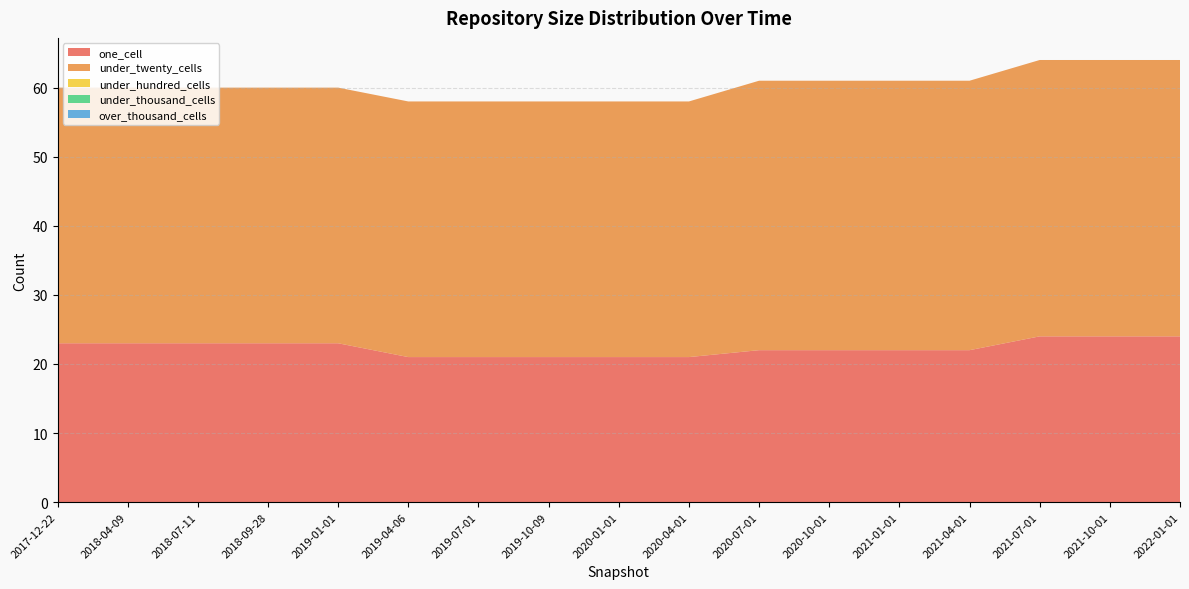

Reading left to right, list all the values displayed in this chart.

one_cell: 2017-12-22=23	2018-04-09=23	2018-07-11=23	2018-09-28=23	2019-01-01=23	2019-04-06=21	2019-07-01=21	2019-10-09=21	2020-01-01=21	2020-04-01=21	2020-07-01=22	2020-10-01=22	2021-01-01=22	2021-04-01=22	2021-07-01=24	2021-10-01=24	2022-01-01=24
under_twenty_cells: 2017-12-22=37	2018-04-09=37	2018-07-11=37	2018-09-28=37	2019-01-01=37	2019-04-06=37	2019-07-01=37	2019-10-09=37	2020-01-01=37	2020-04-01=37	2020-07-01=39	2020-10-01=39	2021-01-01=39	2021-04-01=39	2021-07-01=40	2021-10-01=40	2022-01-01=40
under_hundred_cells: 2017-12-22=0	2018-04-09=0	2018-07-11=0	2018-09-28=0	2019-01-01=0	2019-04-06=0	2019-07-01=0	2019-10-09=0	2020-01-01=0	2020-04-01=0	2020-07-01=0	2020-10-01=0	2021-01-01=0	2021-04-01=0	2021-07-01=0	2021-10-01=0	2022-01-01=0
under_thousand_cells: 2017-12-22=0	2018-04-09=0	2018-07-11=0	2018-09-28=0	2019-01-01=0	2019-04-06=0	2019-07-01=0	2019-10-09=0	2020-01-01=0	2020-04-01=0	2020-07-01=0	2020-10-01=0	2021-01-01=0	2021-04-01=0	2021-07-01=0	2021-10-01=0	2022-01-01=0
over_thousand_cells: 2017-12-22=0	2018-04-09=0	2018-07-11=0	2018-09-28=0	2019-01-01=0	2019-04-06=0	2019-07-01=0	2019-10-09=0	2020-01-01=0	2020-04-01=0	2020-07-01=0	2020-10-01=0	2021-01-01=0	2021-04-01=0	2021-07-01=0	2021-10-01=0	2022-01-01=0